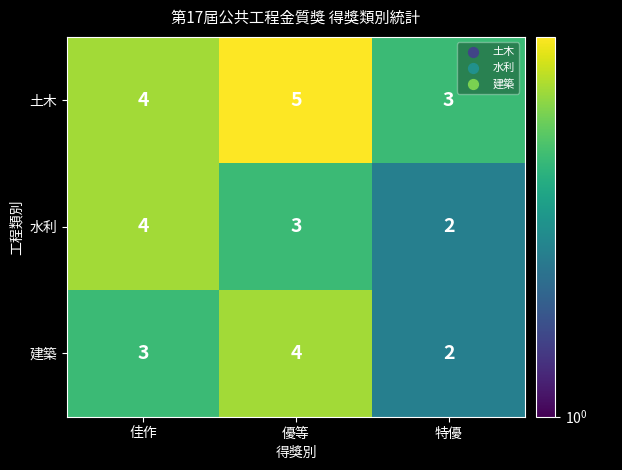

Where does the 水利 series first go above 3?

佳作